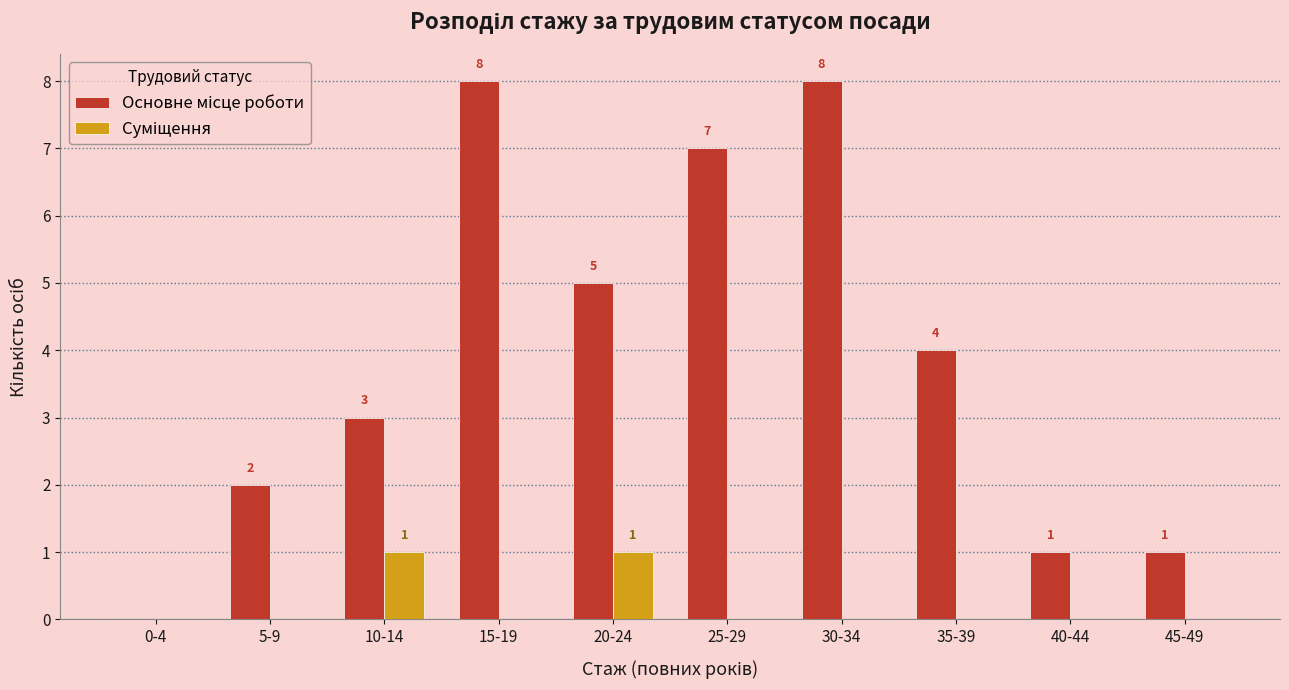

At which label is Суміщення closest to 0?

0-4